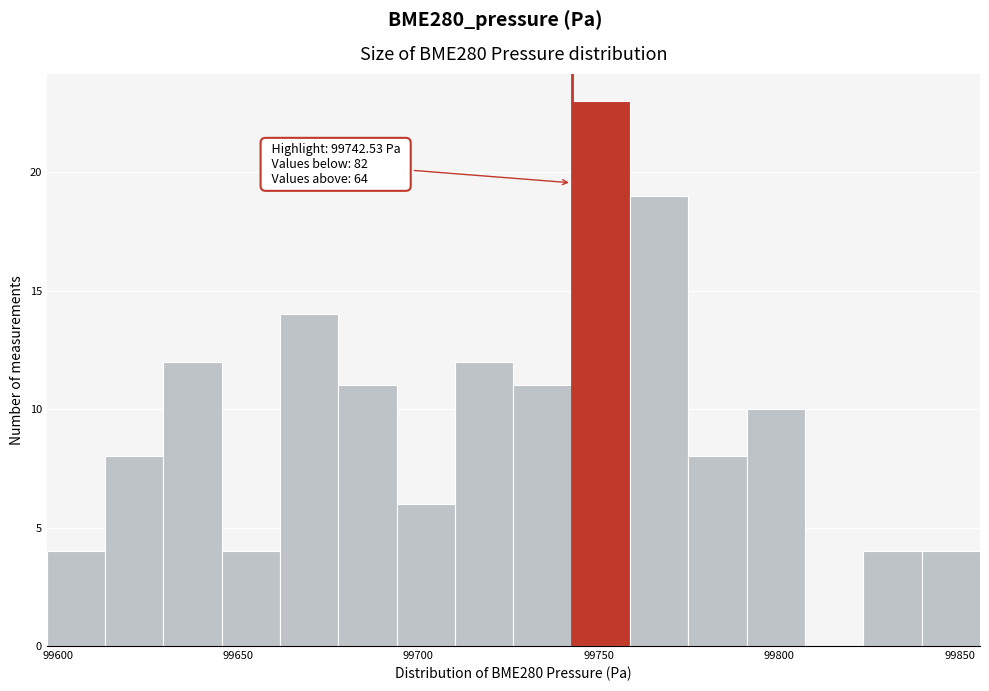

Around what value on the x-axis is the tallest bar? Give the approximate position of its centre, as read against the axis.

99750